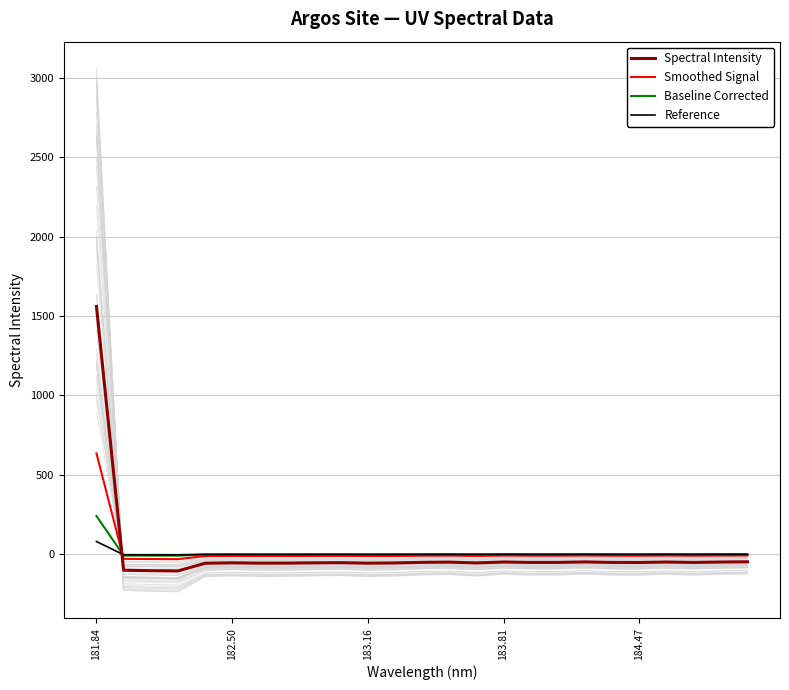

What is the smallest value displayed?

-107.4